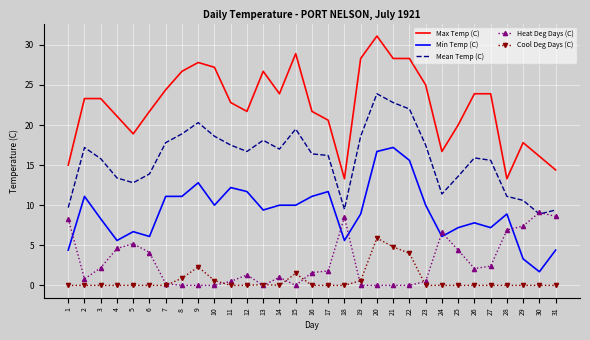

What is the total value across all series at 1?

37.4